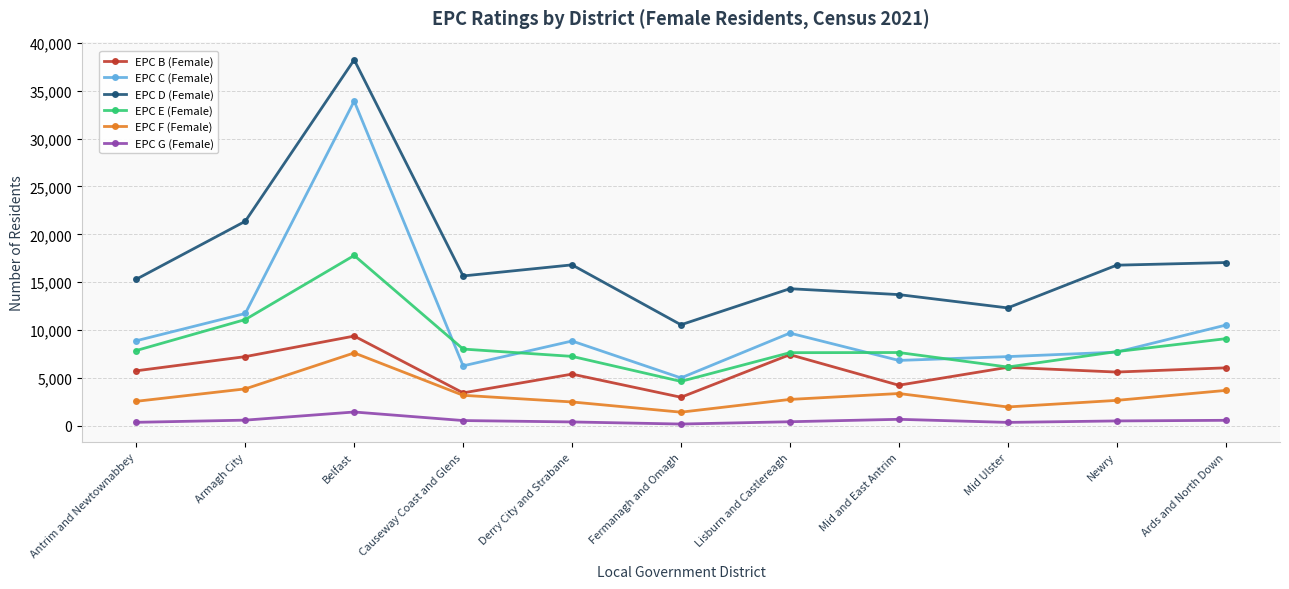

At which category does EPC C (Female) reach its first local valley?

Causeway Coast and Glens